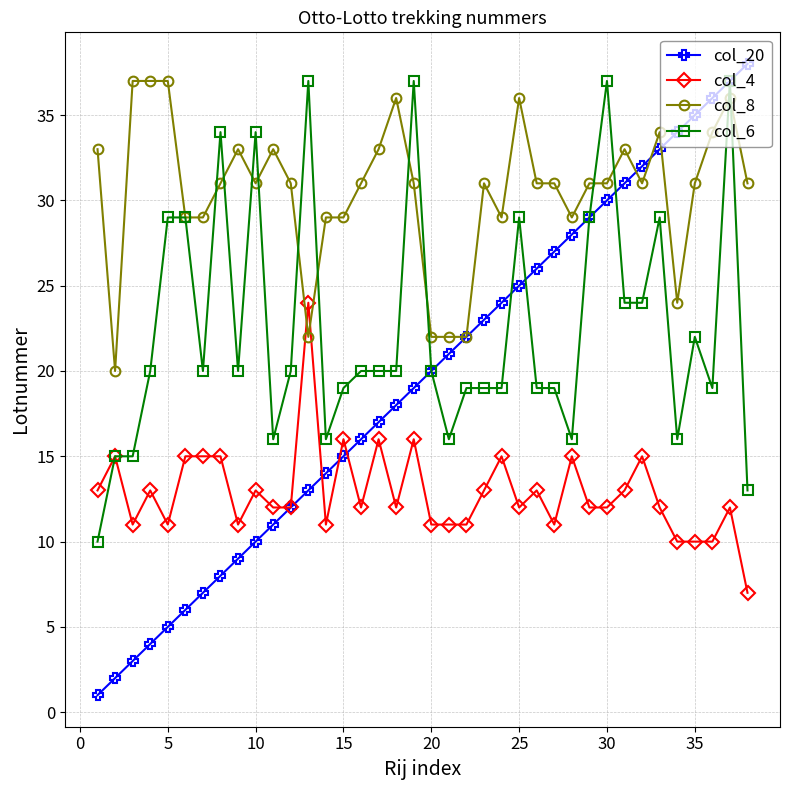

What is the greatest value displayed?

38